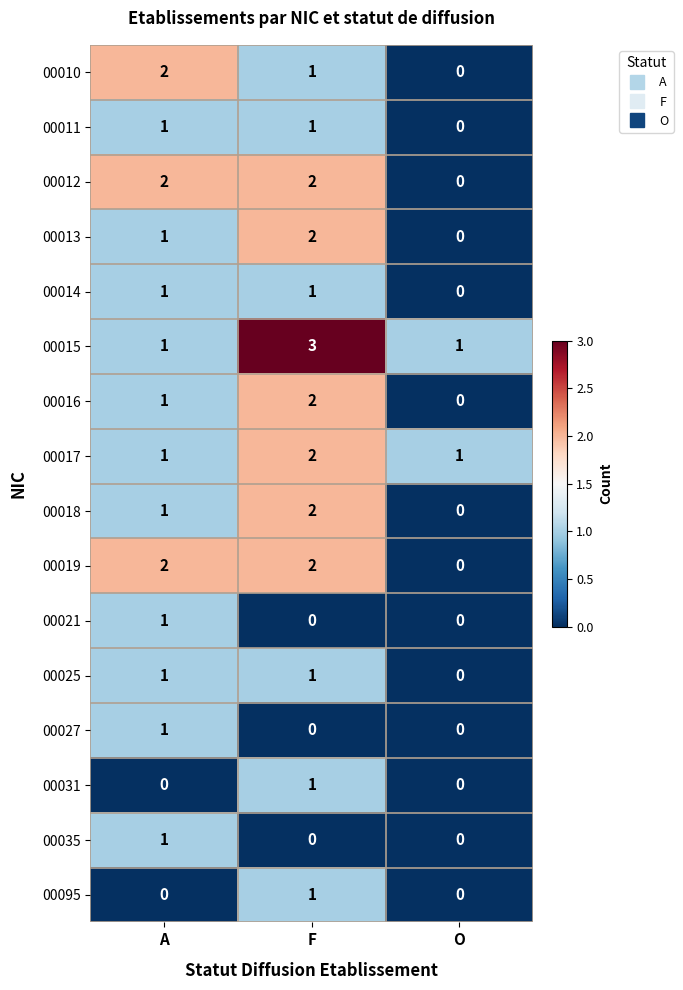

List the labels in order of 00018 value, largest first.

F, A, O